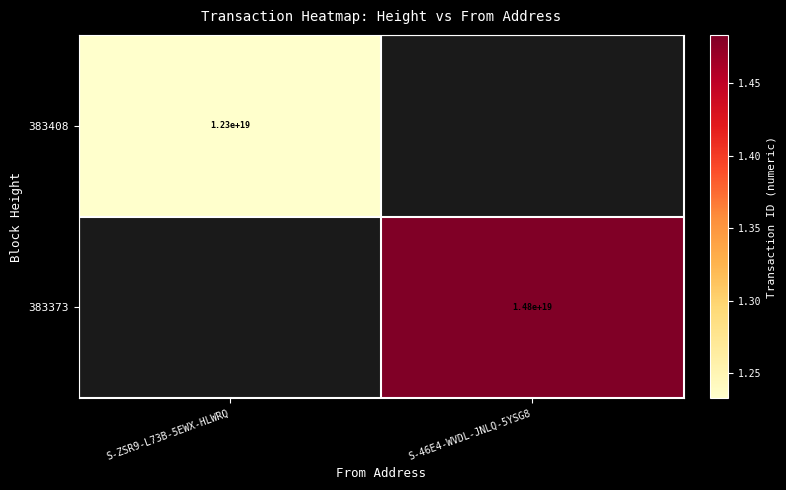

Is it true that 383373 equals 22740363967377534976 at S-46E4-WVDL-JNLQ-5YSG8?

False